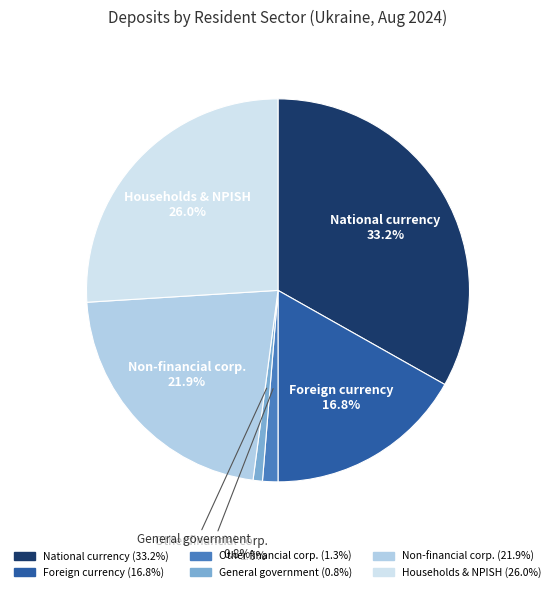

How many segments does this pie chart have?

6